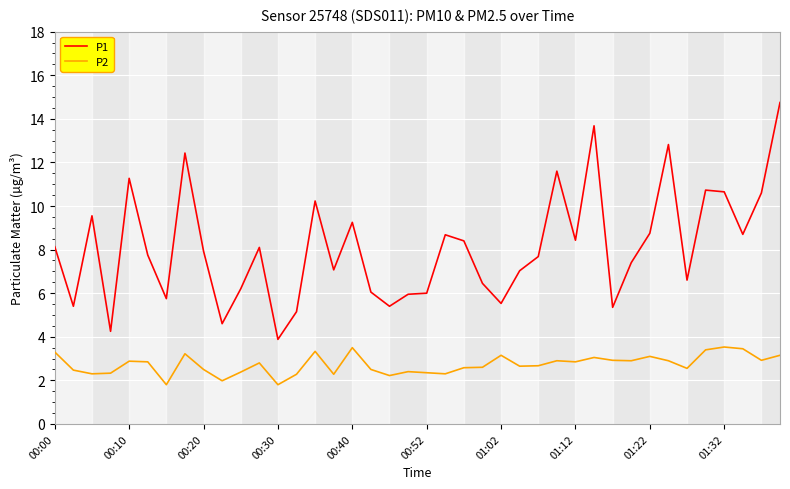

What is the minimum value for P1?

3.9